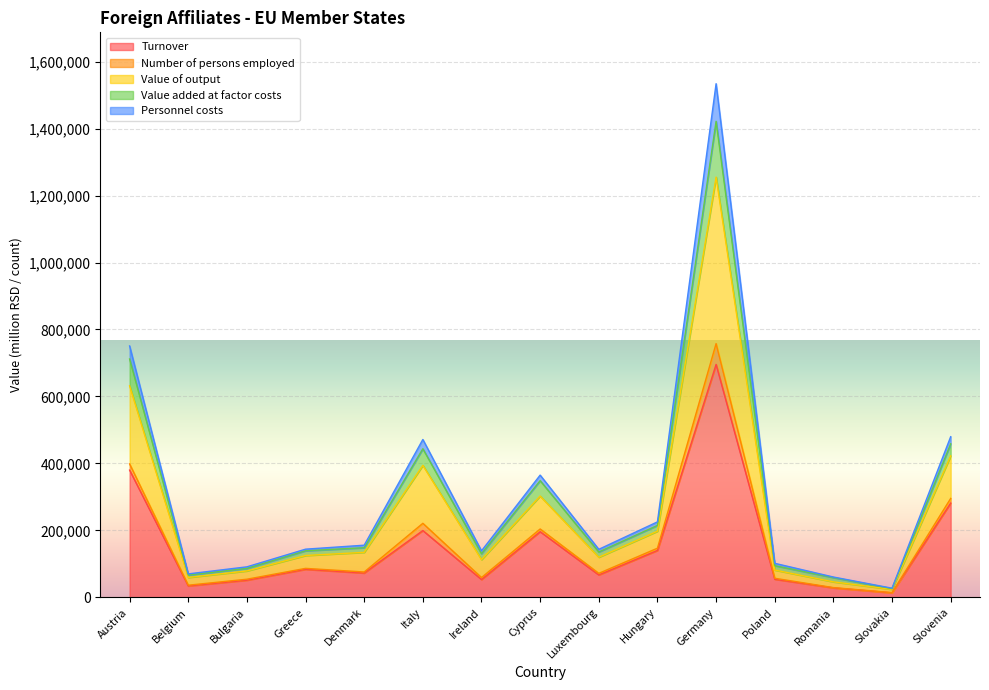

What is the highest value of the Turnover series?

695625